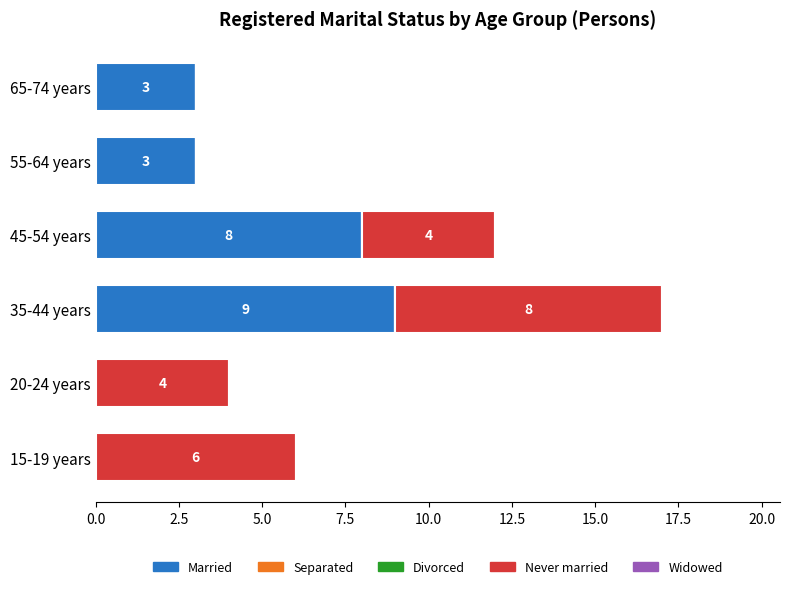

What is the sum of all Married values?

23